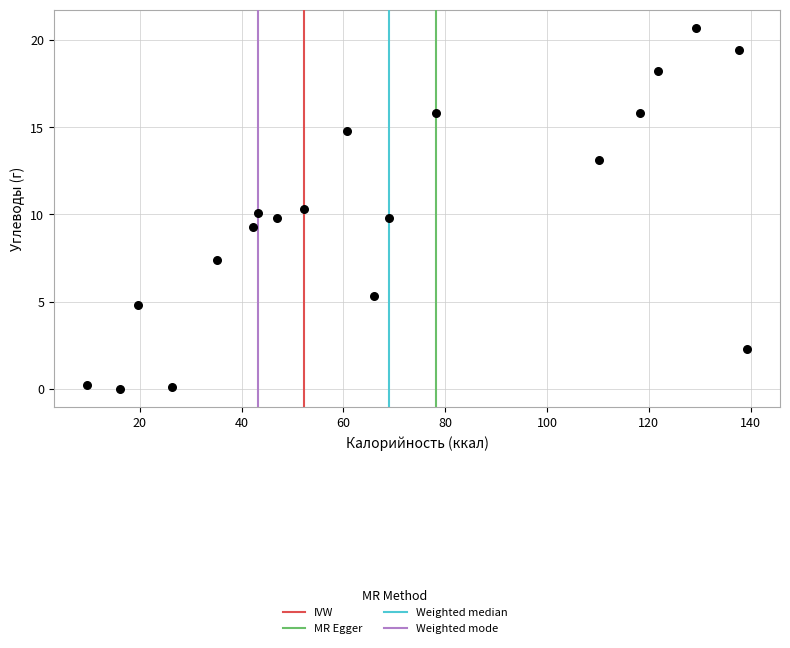

What is the range of X values (max minus min)?

129.7